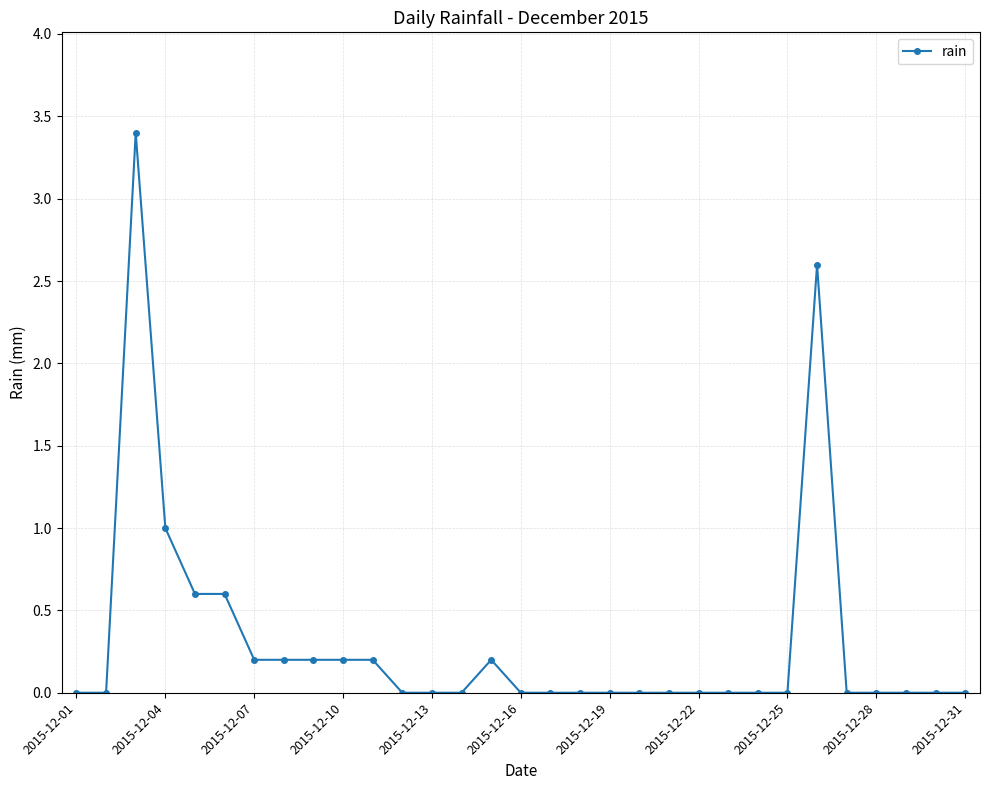

What is the greatest value displayed?

3.4